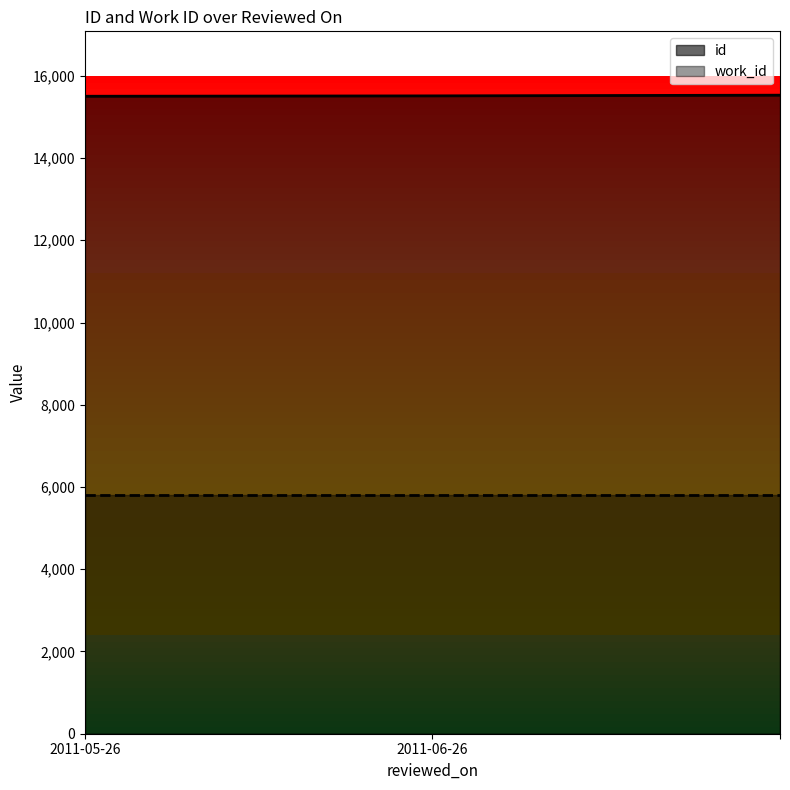

How many lines are shown in the chart?

2